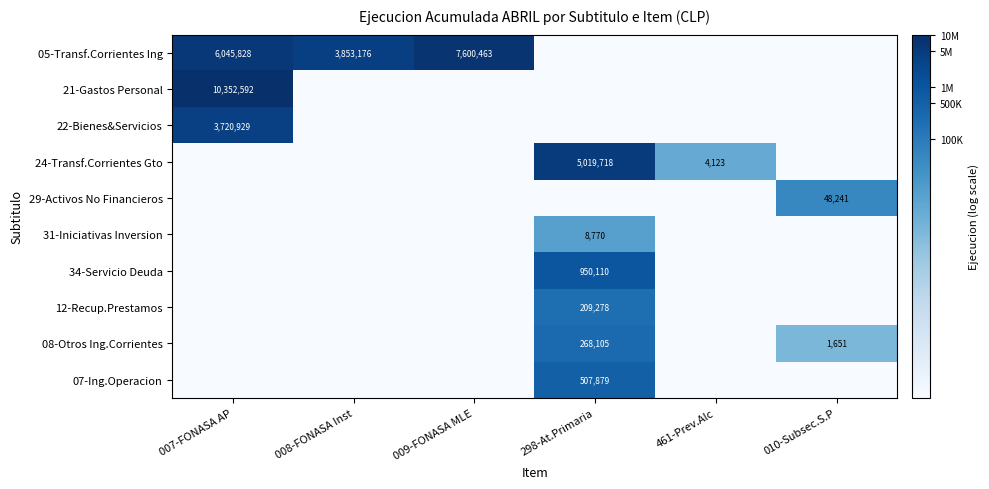

Is it true that 05-Transf.Corrientes Ing equals 7600463 at 009-FONASA MLE?

True